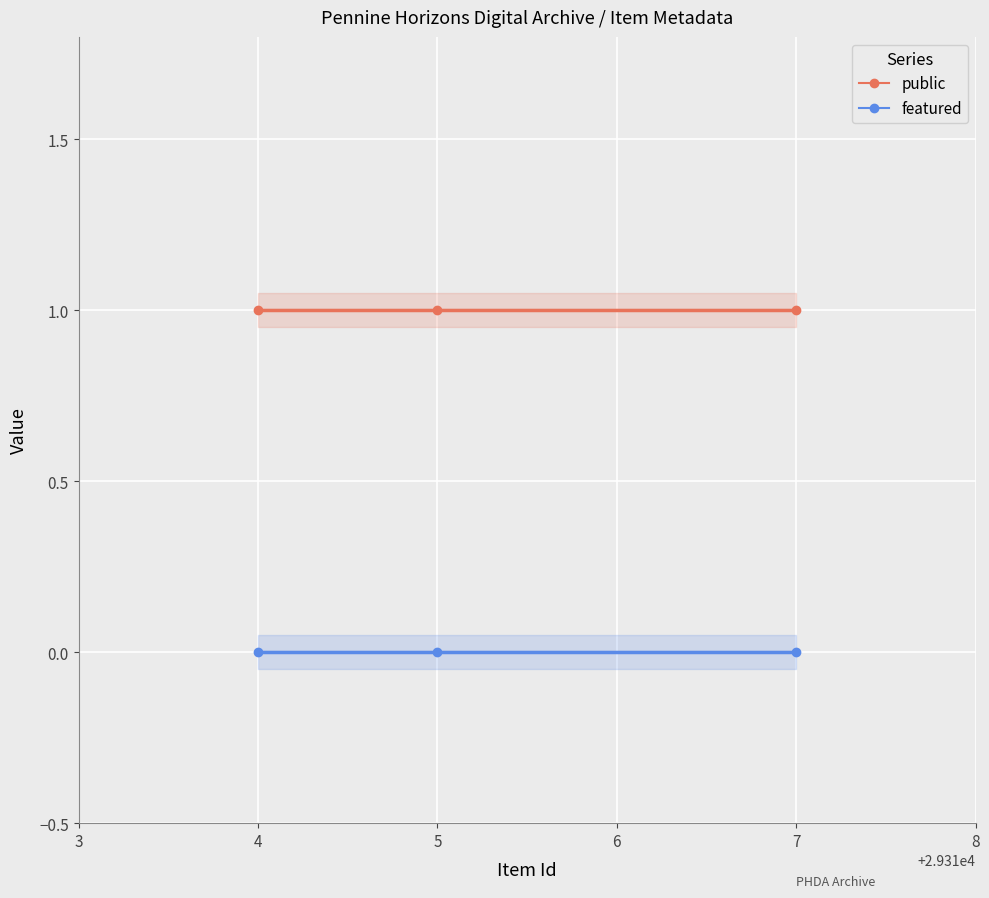

At how many categories does at least one series exceed 0?

3